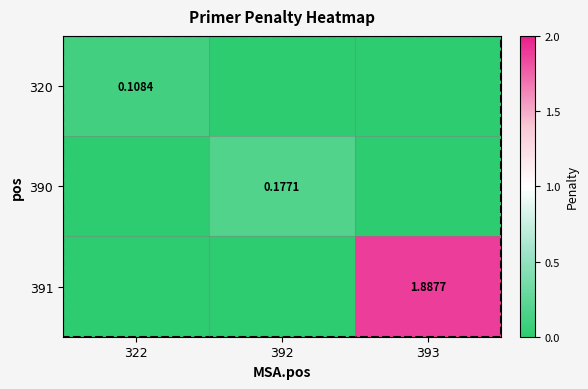

Is the value of 391 at 393 greater than the value of 320 at 322?

Yes